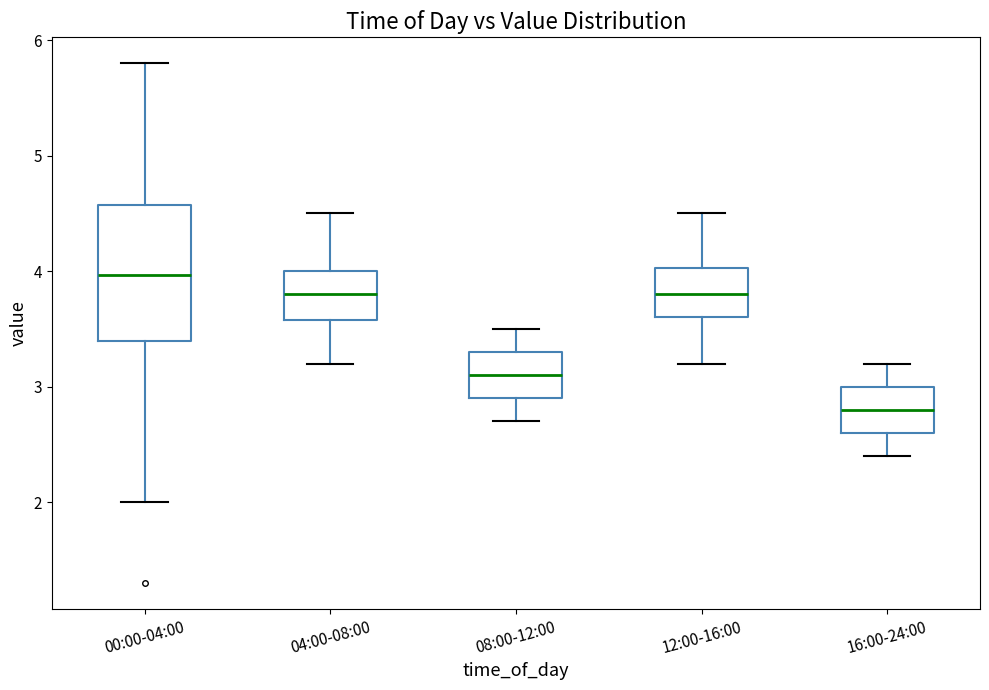

Where does the median line of the box for 12:00-16:00 sit on the y-axis? The values are not printed on the chart, so give them approximately, as read against the axis.

3.8